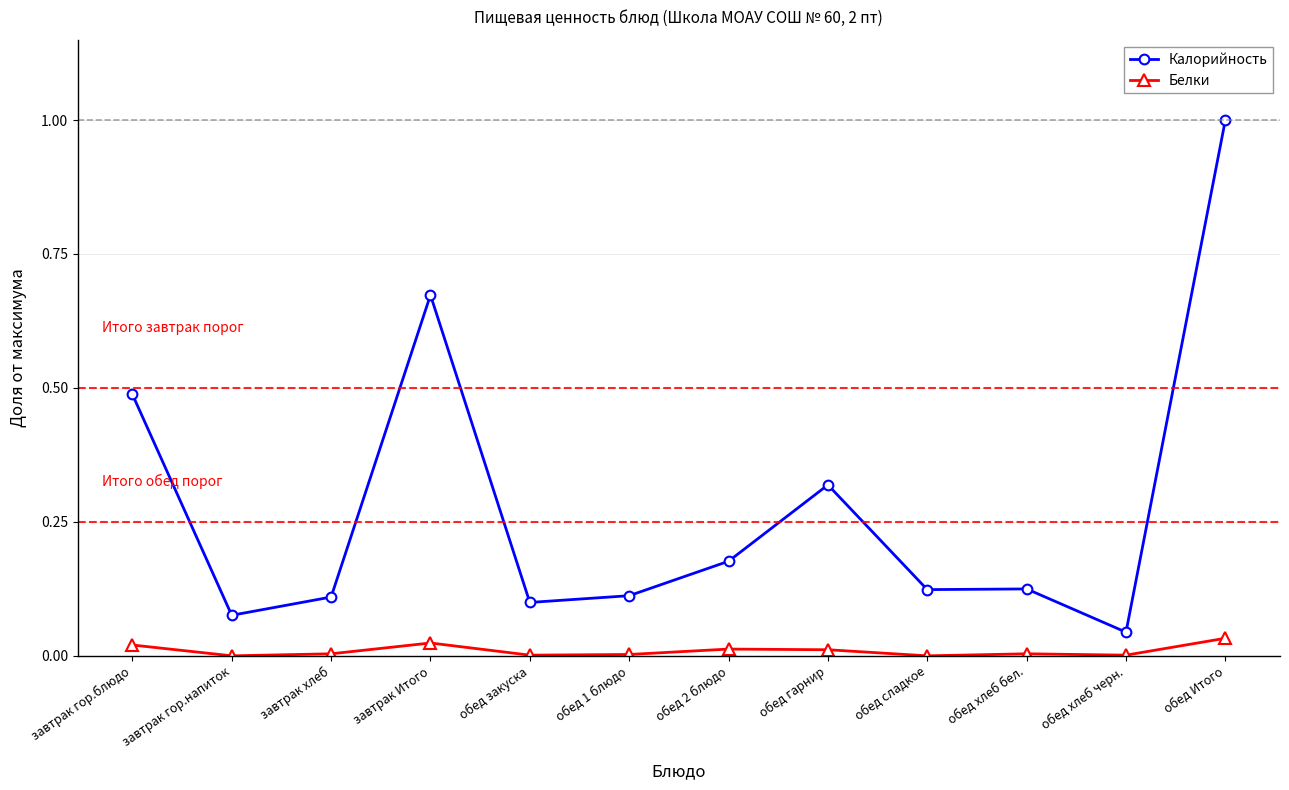

At which category does Калорийность reach its first local peak?

завтрак Итого